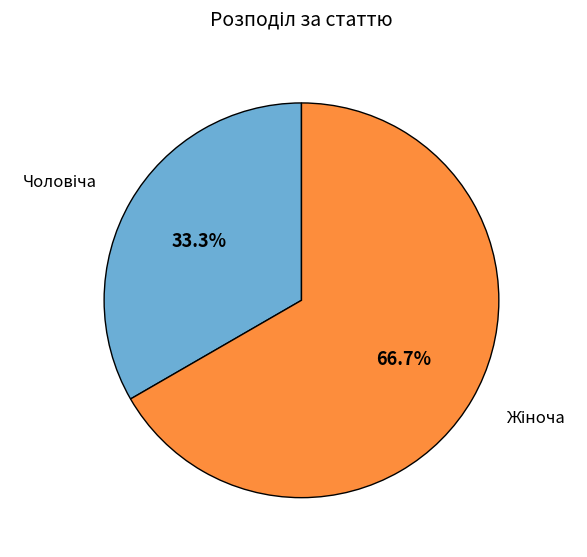

Count the number of slices in the pie.

2